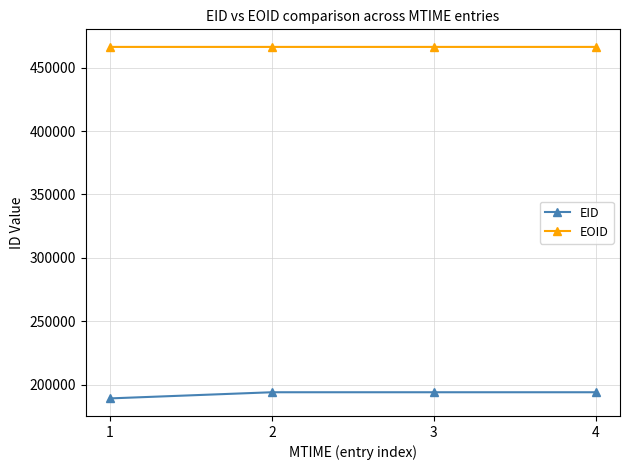

True or false: EID and EOID intersect in this chart.

False